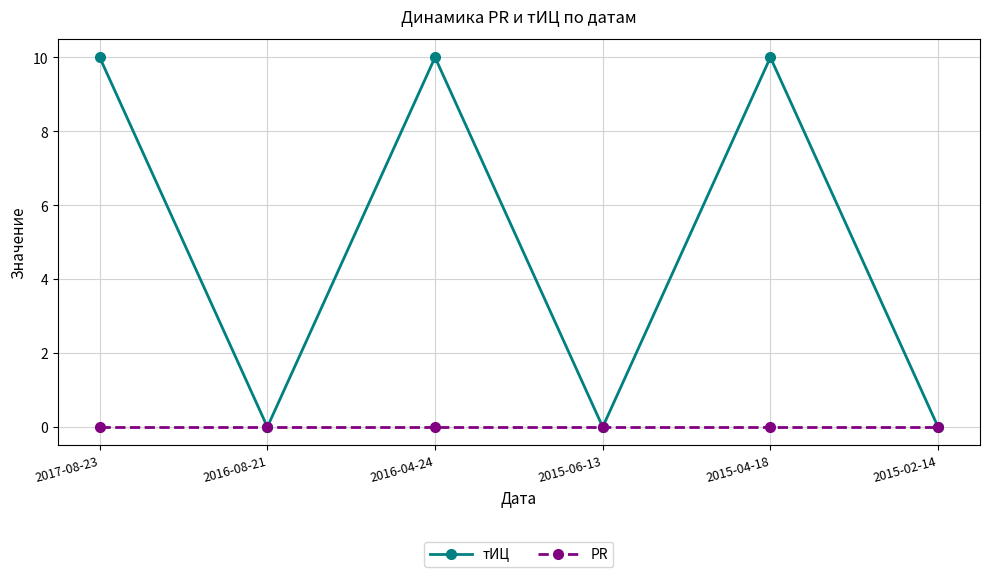

List the series in order of their peak value, highest first.

тИЦ, PR